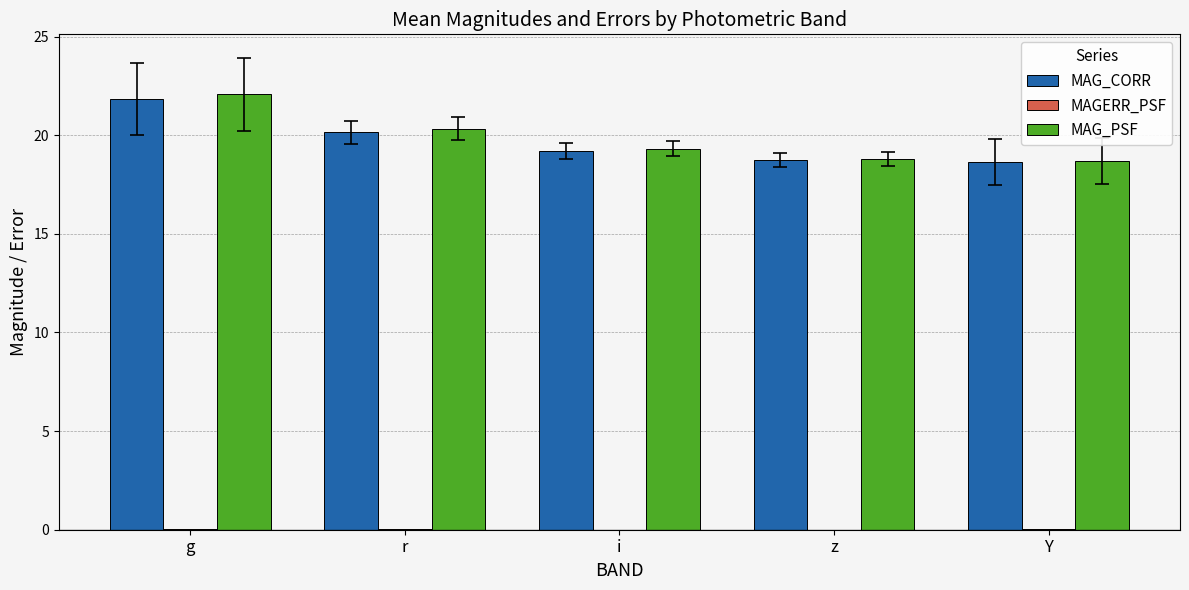

The value of MAG_PSF at Y is 8.6. True or false?

False